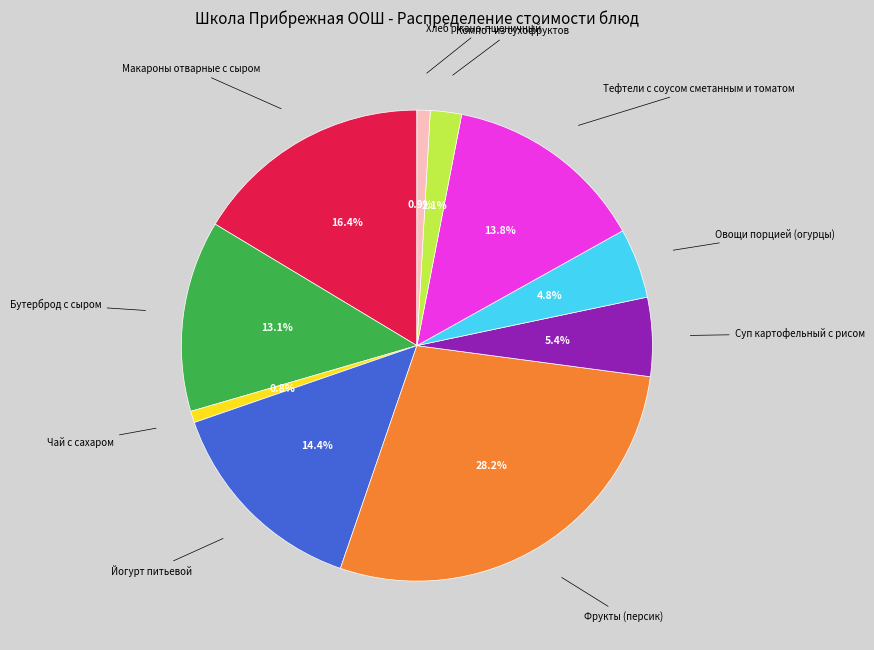

How many slices are in this pie chart?

10